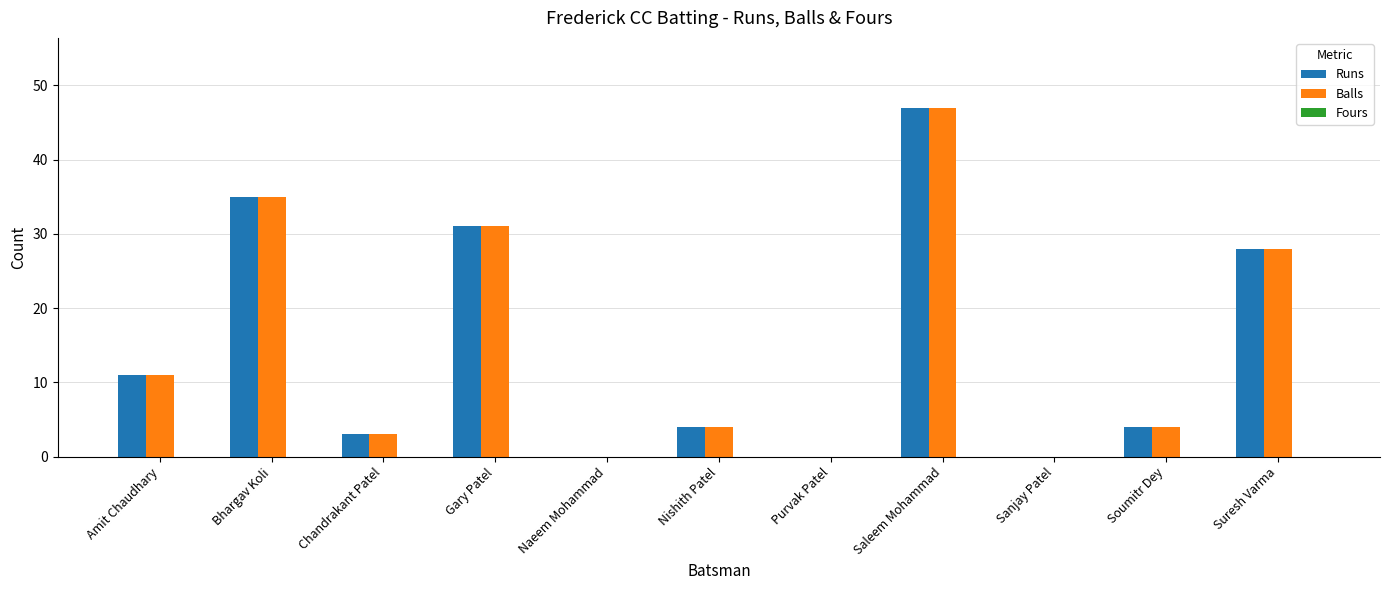

True or false: Runs has a value of 22 at Sanjay Patel.

False